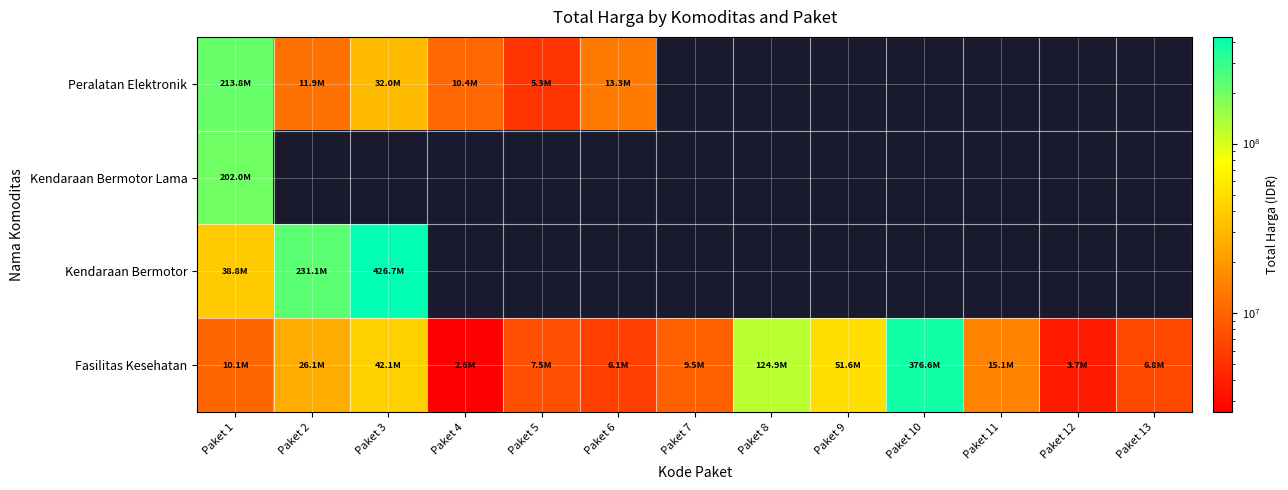

What is the minimum value shown in the chart?

2599960.0